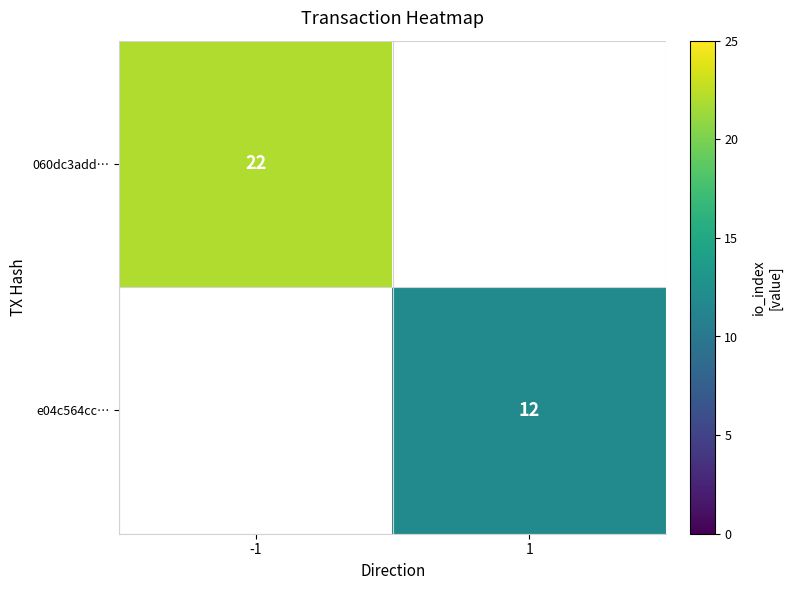

Is it true that e04c564cc… equals 12 at 1?

True